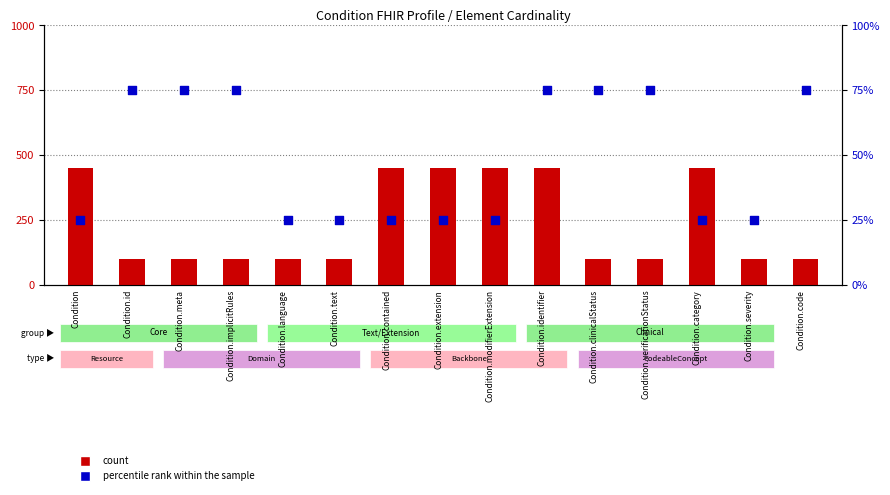

Which series contains the lowest Y value?

Base Min (percentile rank within the sample)